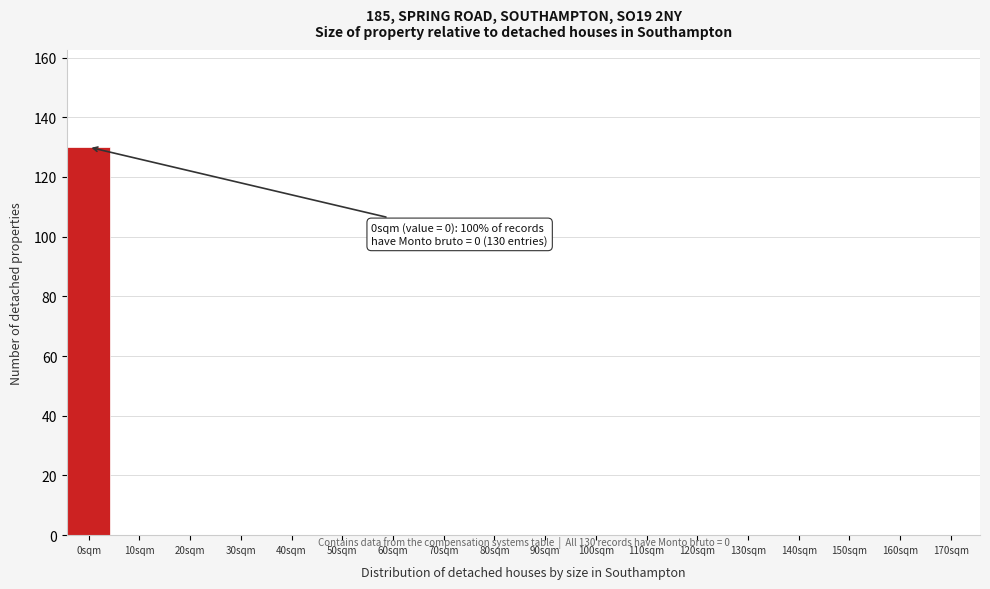

Reading left to right, list all the values displayed in this chart.

0sqm=130	10sqm=0	20sqm=0	30sqm=0	40sqm=0	50sqm=0	60sqm=0	70sqm=0	80sqm=0	90sqm=0	100sqm=0	110sqm=0	120sqm=0	130sqm=0	140sqm=0	150sqm=0	160sqm=0	170sqm=0